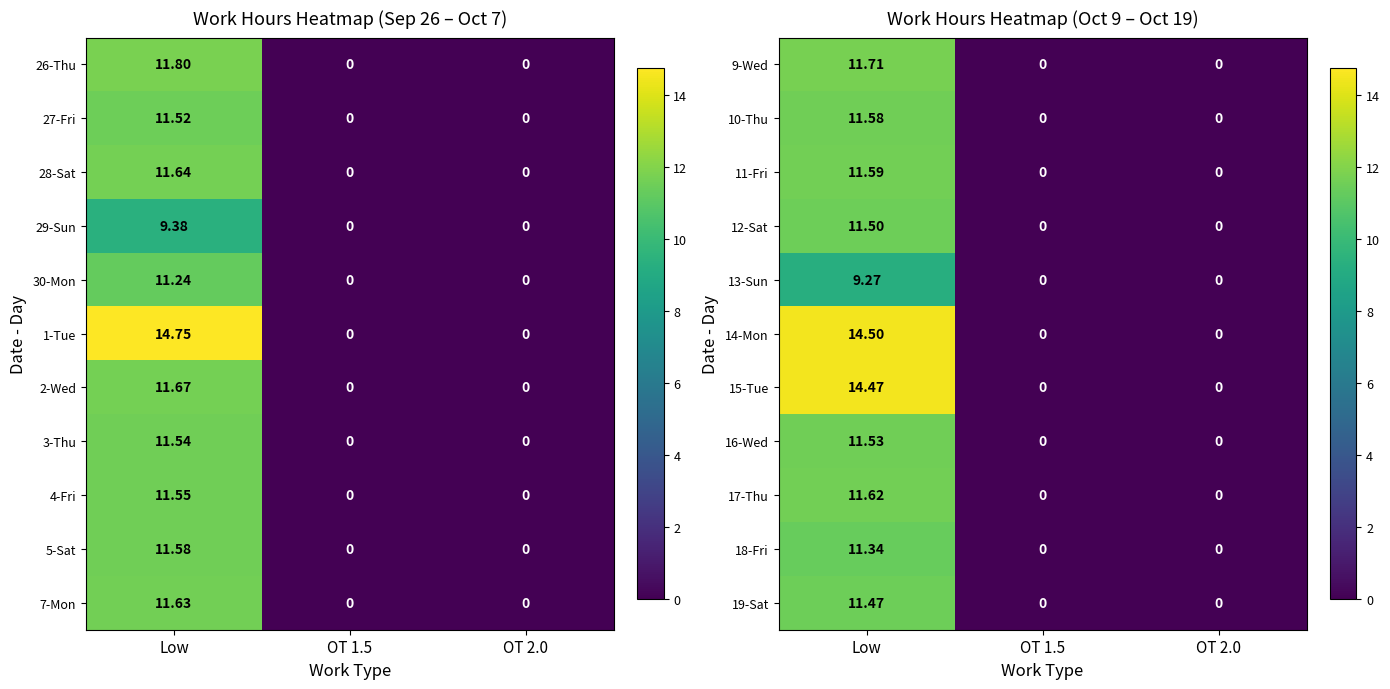

What is the difference between the 14-Mon values at OT 1.5 and Low?

14.5